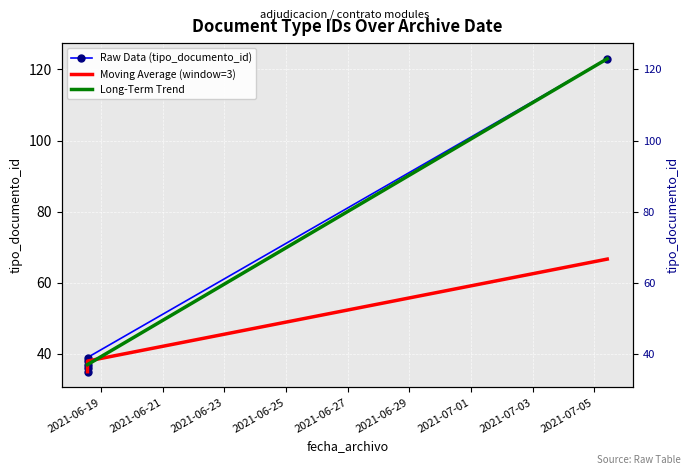

What are all the series names shown in the legend?

Raw Data (tipo_documento_id), Moving Average (window=3), Long-Term Trend